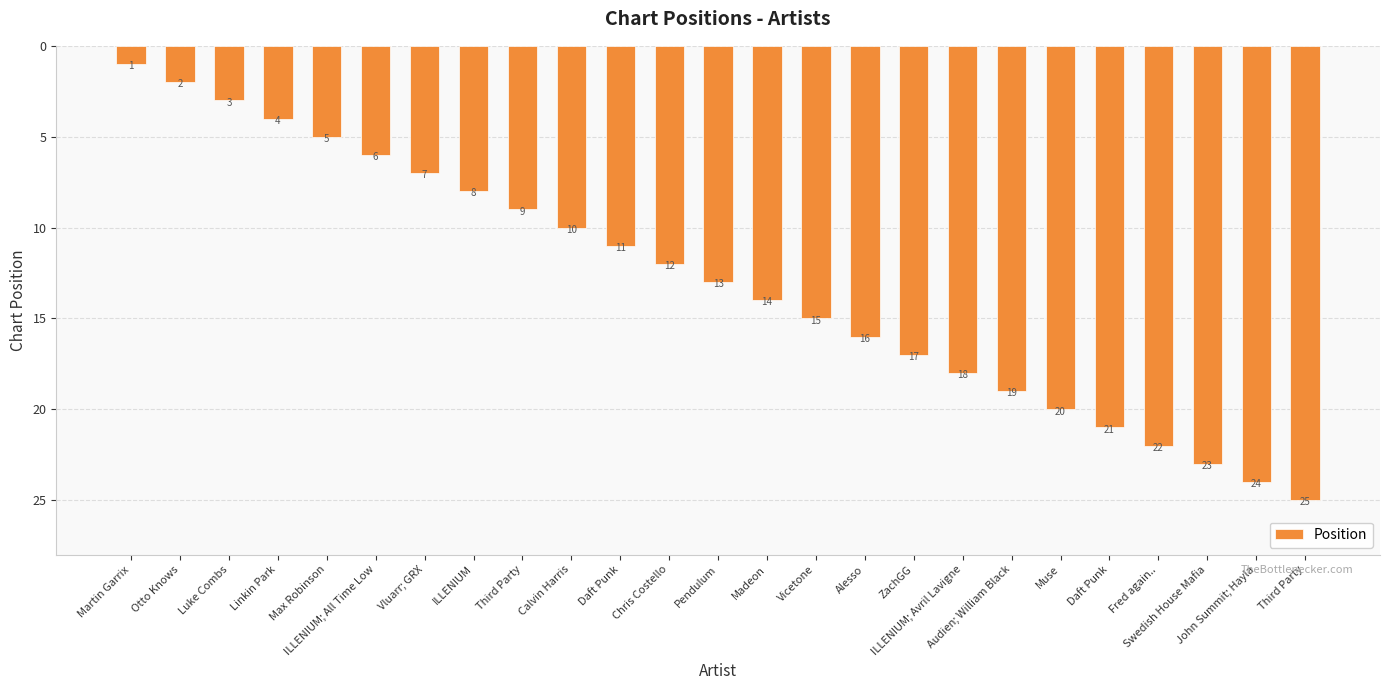

What is the minimum value shown in the chart?

1